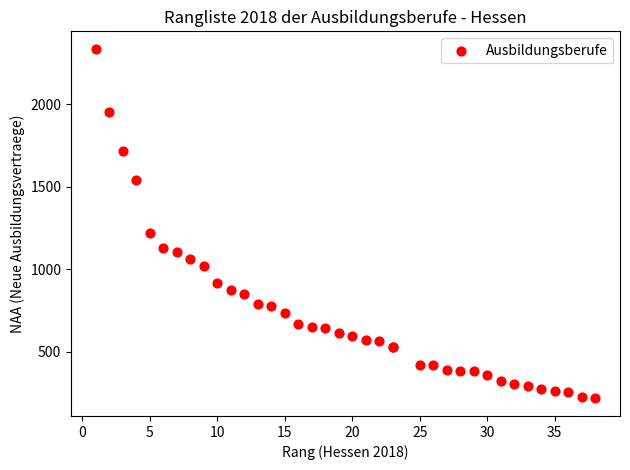

What Y value in the scatter plot is closest to 1276?

1218